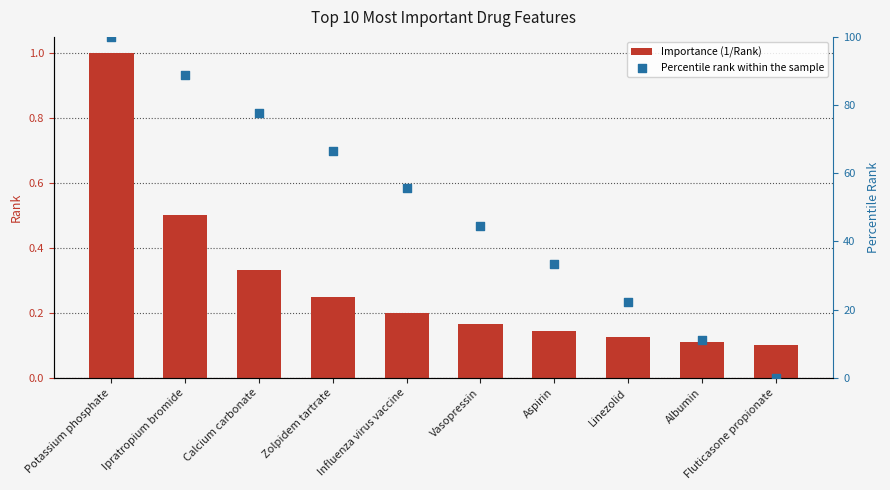

What is the total value across all series at Aspirin?

33.5